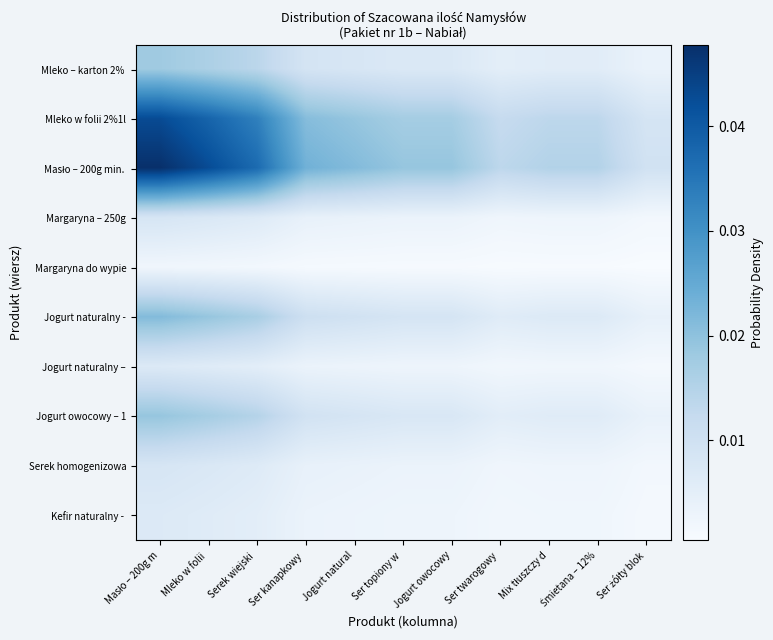

Which series has the largest total across all categories?

Masło – 200g min.